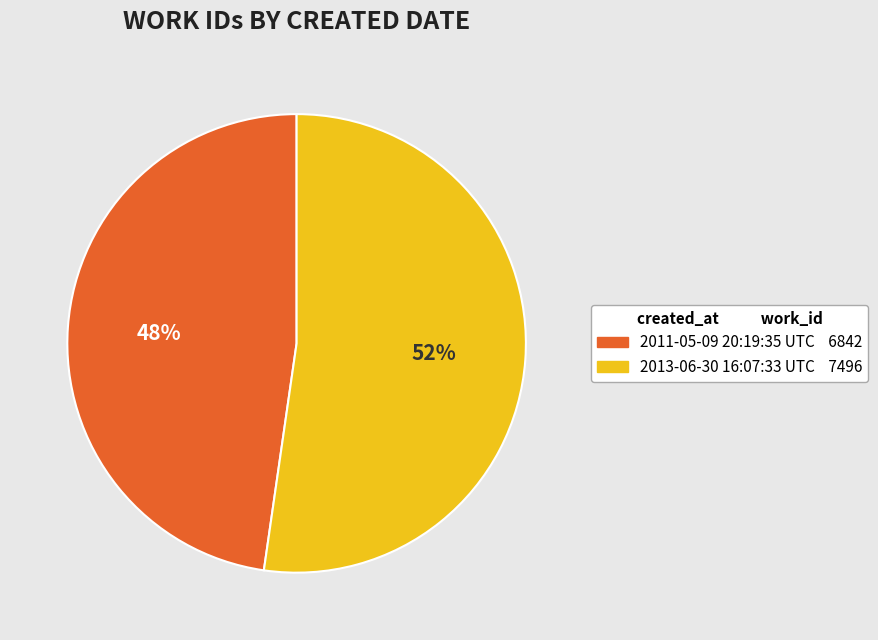

The 2011-05-09 20:19:35 UTC slice represents 59% of the pie. True or false?

False